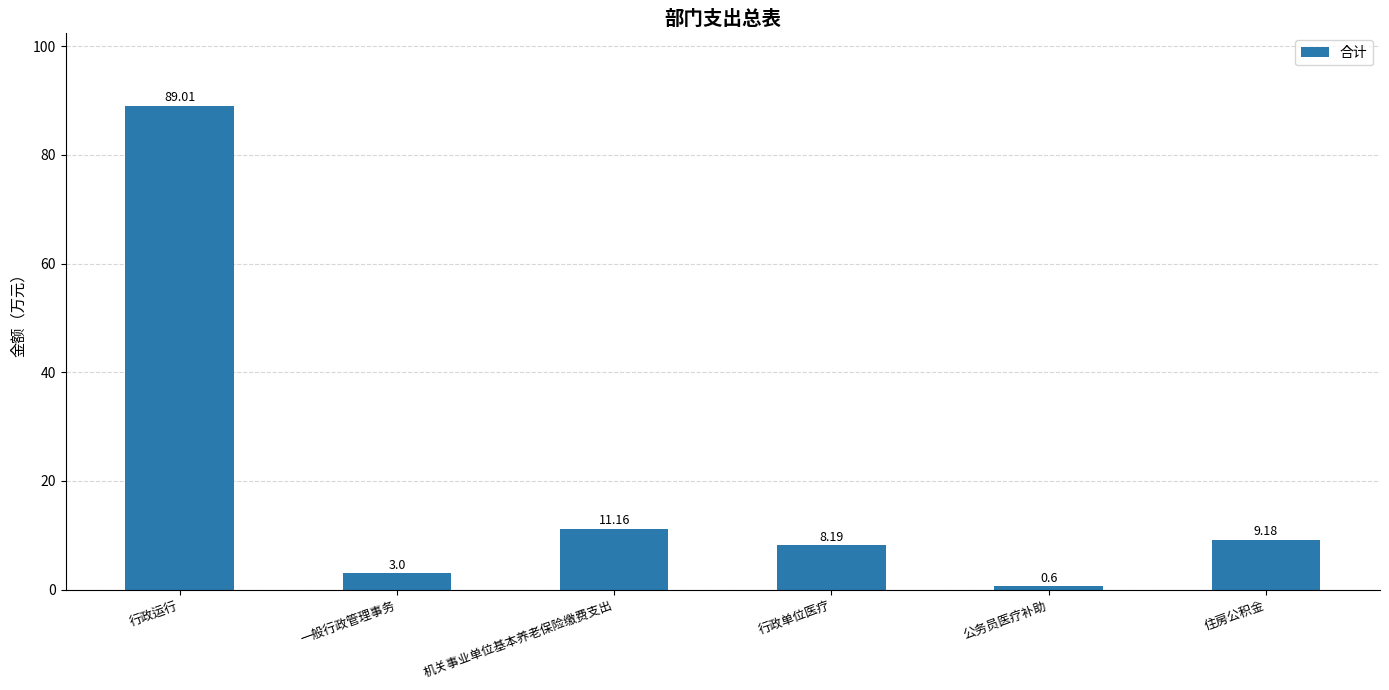

List the labels in order of value, smallest first.

公务员医疗补助, 一般行政管理事务, 行政单位医疗, 住房公积金, 机关事业单位基本养老保险缴费支出, 行政运行